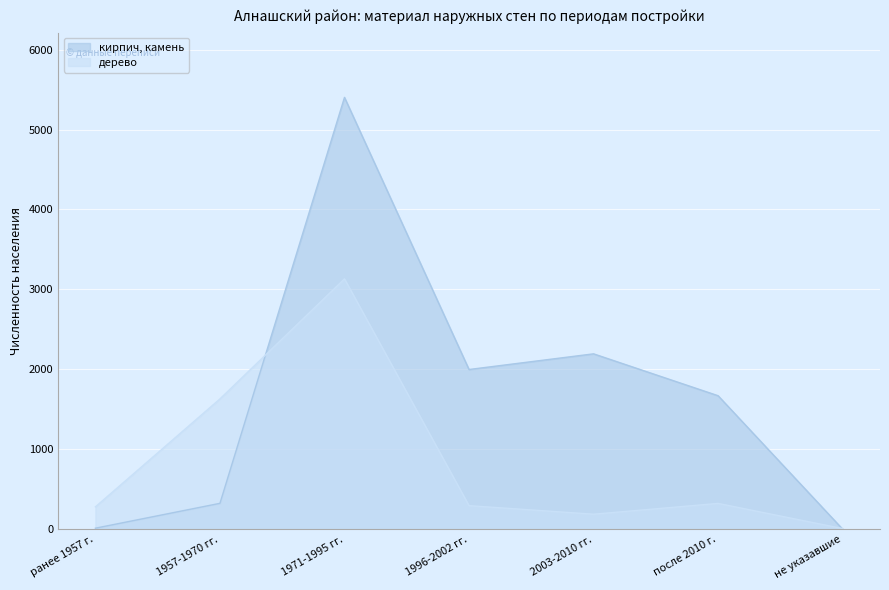

Reading left to right, extract all data points from this chart.

кирпич, камень: ранее 1957 г.=13	1957-1970 гг.=324	1971-1995 гг.=5402	1996-2002 гг.=1998	2003-2010 гг.=2194	после 2010 г.=1670	не указавшие=1
дерево: ранее 1957 г.=280	1957-1970 гг.=1630	1971-1995 гг.=3132	1996-2002 гг.=295	2003-2010 гг.=188	после 2010 г.=323	не указавшие=8